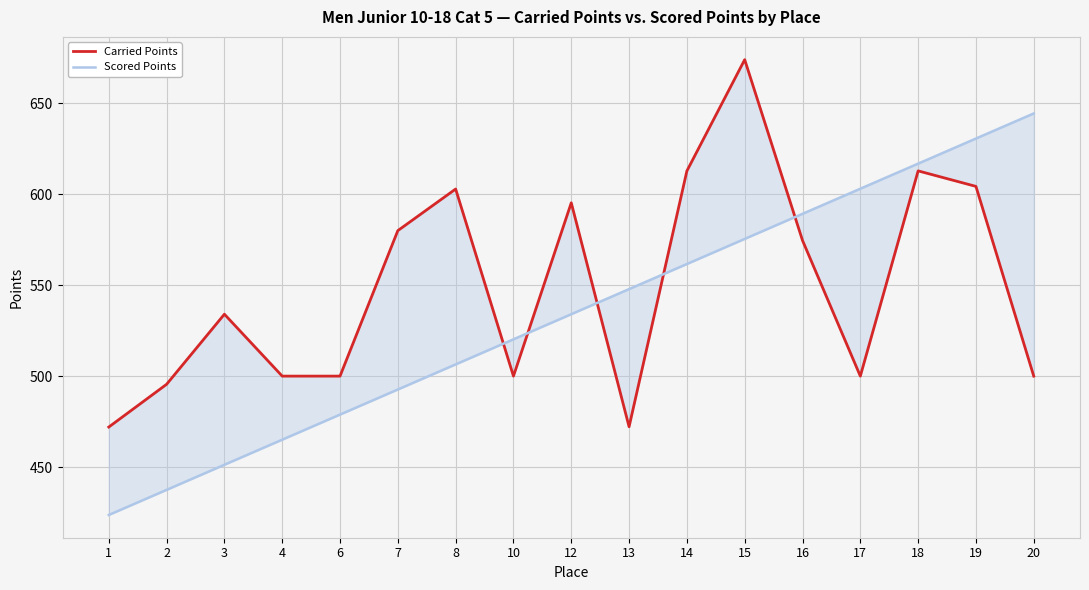

Reading left to right, extract all data points from this chart.

Carried Points: 1=472.0	2=495.5	3=534.0	4=500.0	6=500.0	7=579.9	8=602.8	10=500.0	12=595.2	13=472.2	14=612.7	15=673.8	16=574.5	17=500.0	18=612.7	19=604.2	20=500.0
Scored Points: 1=423.7	2=437.5	3=451.3	4=465.1	6=478.9	7=492.6	8=506.4	10=520.2	12=534.0	13=547.8	14=561.6	15=575.4	16=589.1	17=602.9	18=616.7	19=630.5	20=644.3